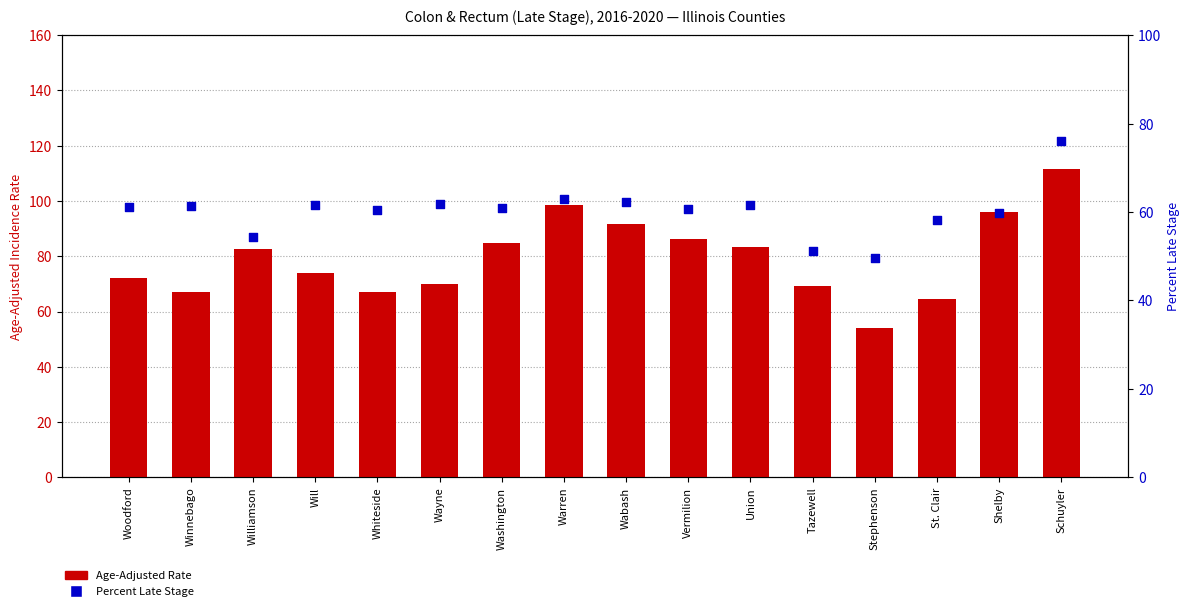

Which series has the largest total across all categories?

Age-Adjusted Rate